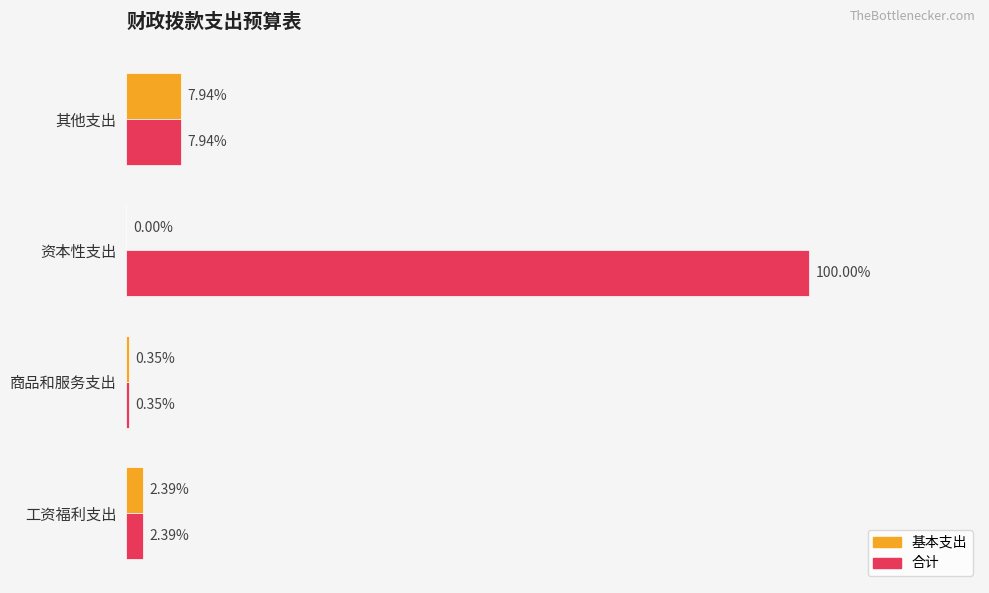

What are all the series names shown in the legend?

基本支出, 合计